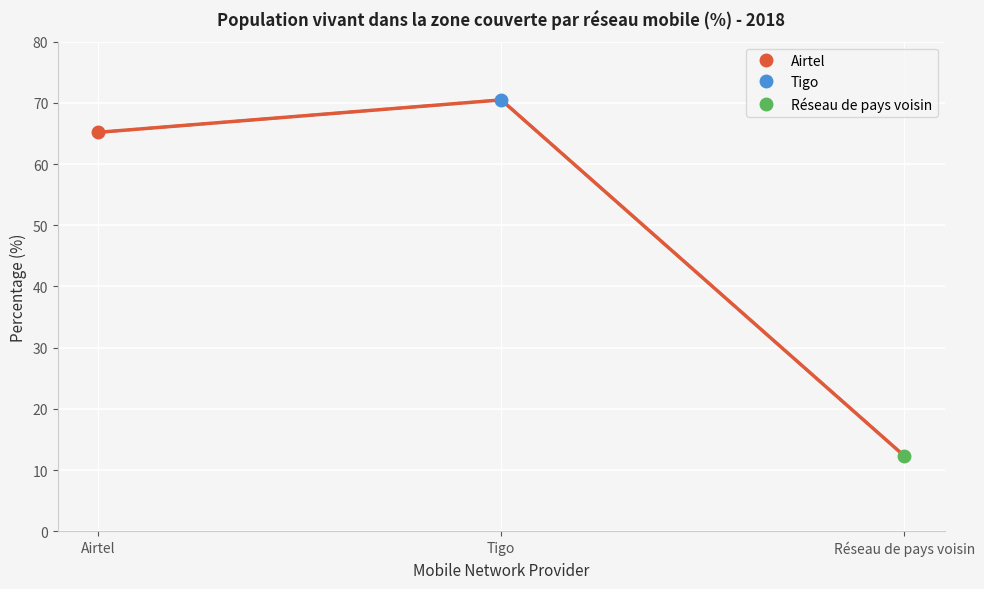

What is the ratio of the value at Tigo to the value at Airtel?

1.1